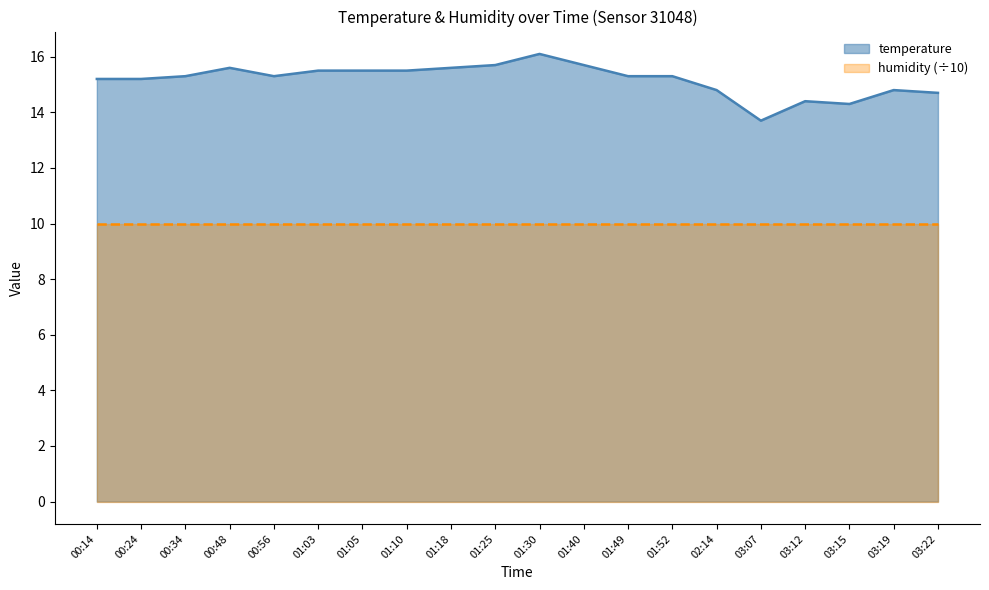

What is the approximate value at 01:10?

15.5